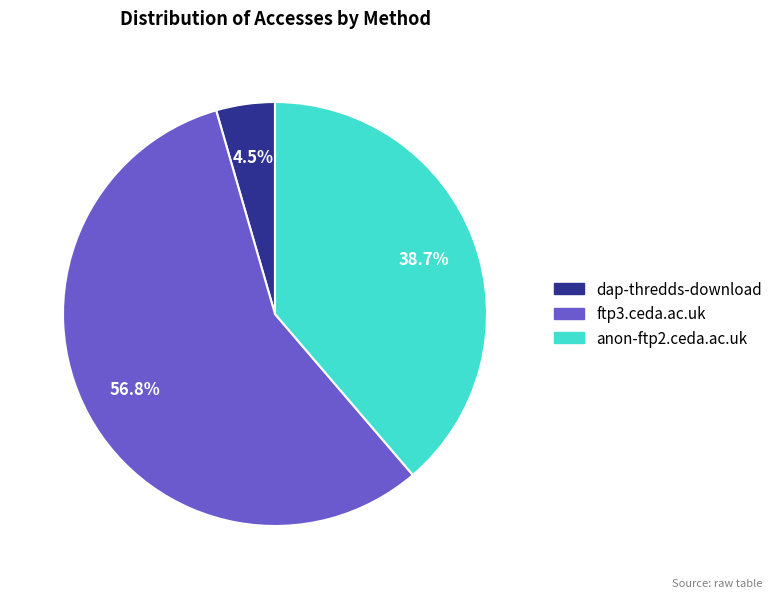

Combined, do dap-thredds-download and anon-ftp2.ceda.ac.uk account for over 50%?

No